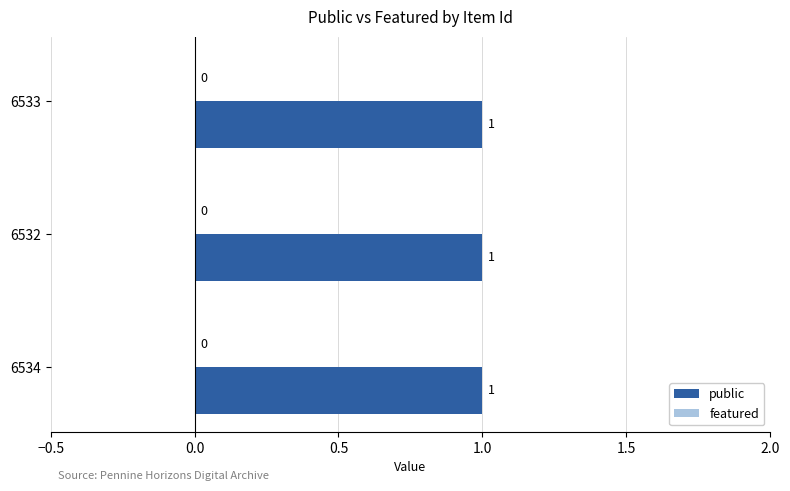

Does the chart contain any negative values?

No